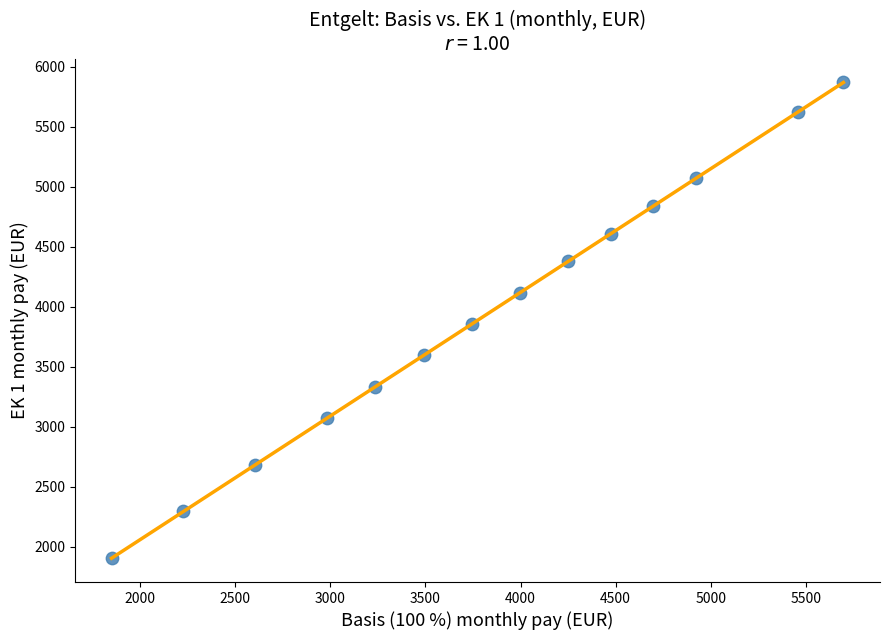

What is the range of Y values (max minus min)?

3965